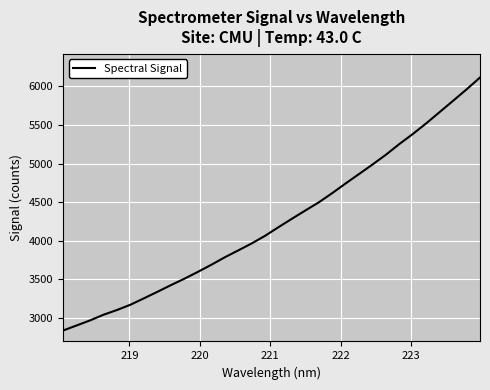

Does the chart display data point markers on the line(s)?

No